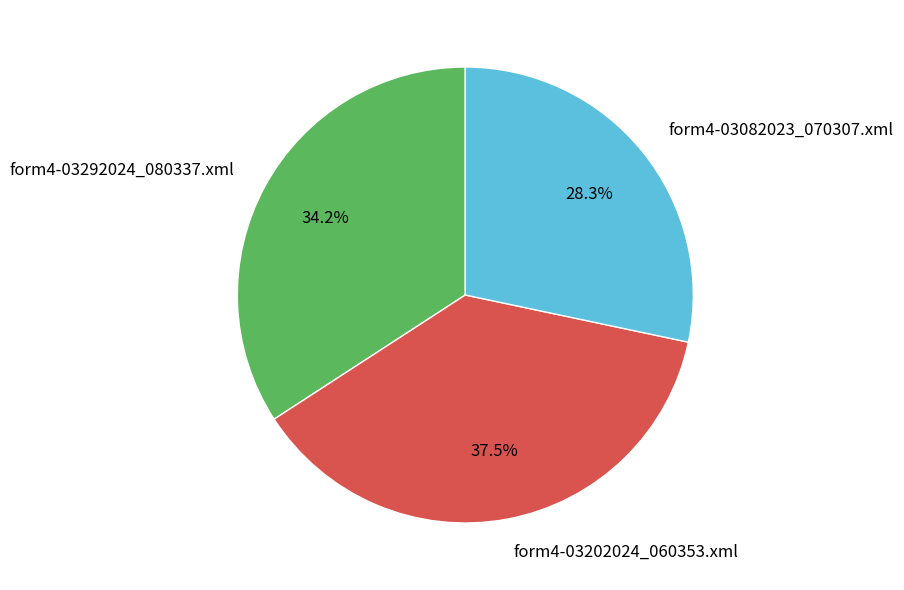

Rank the categories by value from highest to lowest.

form4-03202024_060353.xml, form4-03292024_080337.xml, form4-03082023_070307.xml